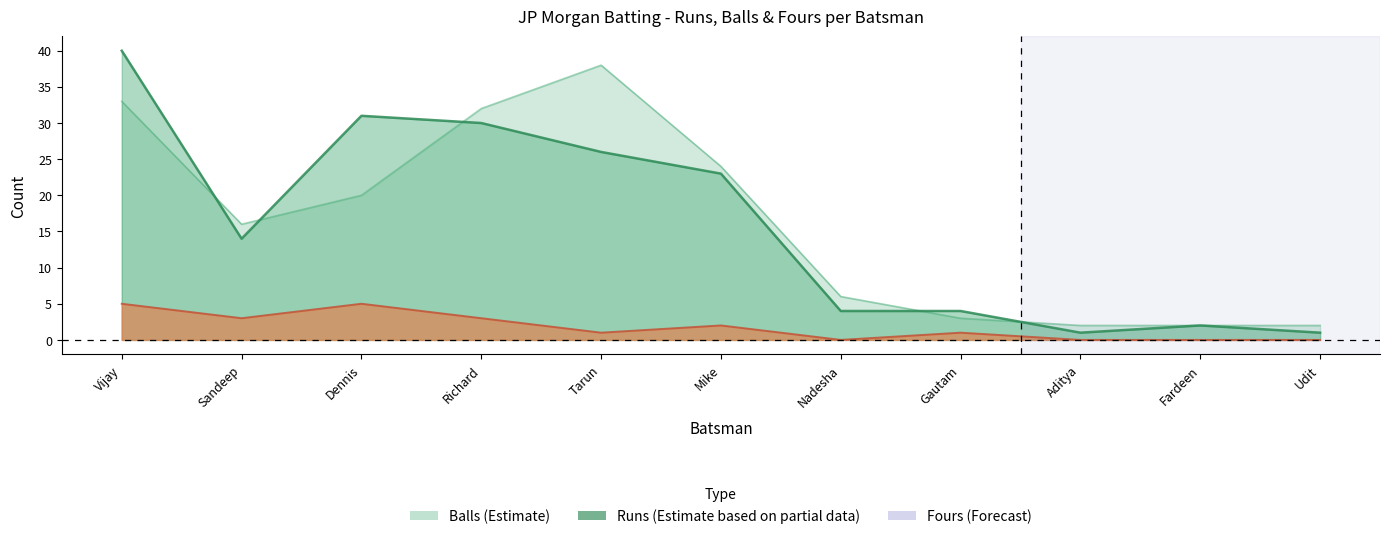

Reading left to right, what are all the values shown in this chart?

Runs: Vijay=40	Sandeep=14	Dennis=31	Richard=30	Tarun=26	Mike=23	Nadesha=4	Gautam=4	Aditya=1	Fardeen=2	Udit=1
Balls: Vijay=33	Sandeep=16	Dennis=20	Richard=32	Tarun=38	Mike=24	Nadesha=6	Gautam=3	Aditya=2	Fardeen=2	Udit=2
Fours: Vijay=5	Sandeep=3	Dennis=5	Richard=3	Tarun=1	Mike=2	Nadesha=0	Gautam=1	Aditya=0	Fardeen=0	Udit=0